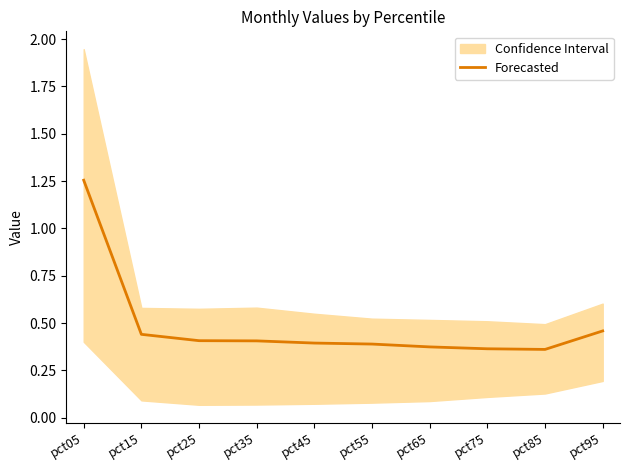

True or false: the data has more than 1 interior local peaks.

False